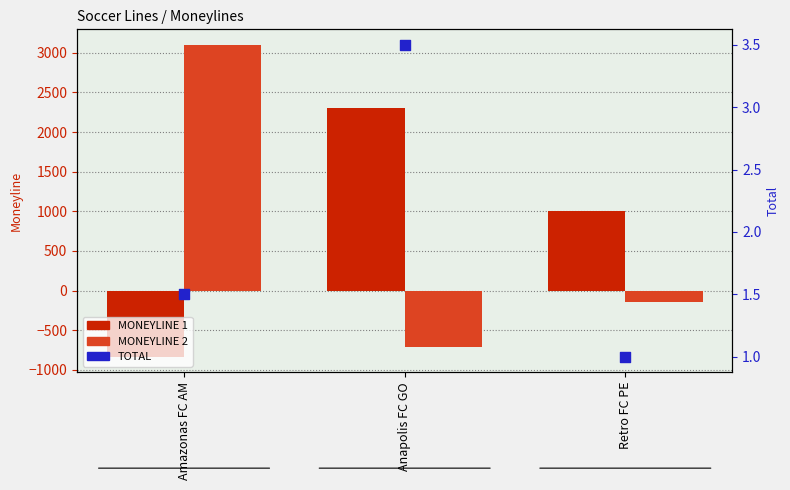

Is the value of TOTAL at Amazonas FC AM greater than the value of MONEYLINE 2 at Retro FC PE?

Yes